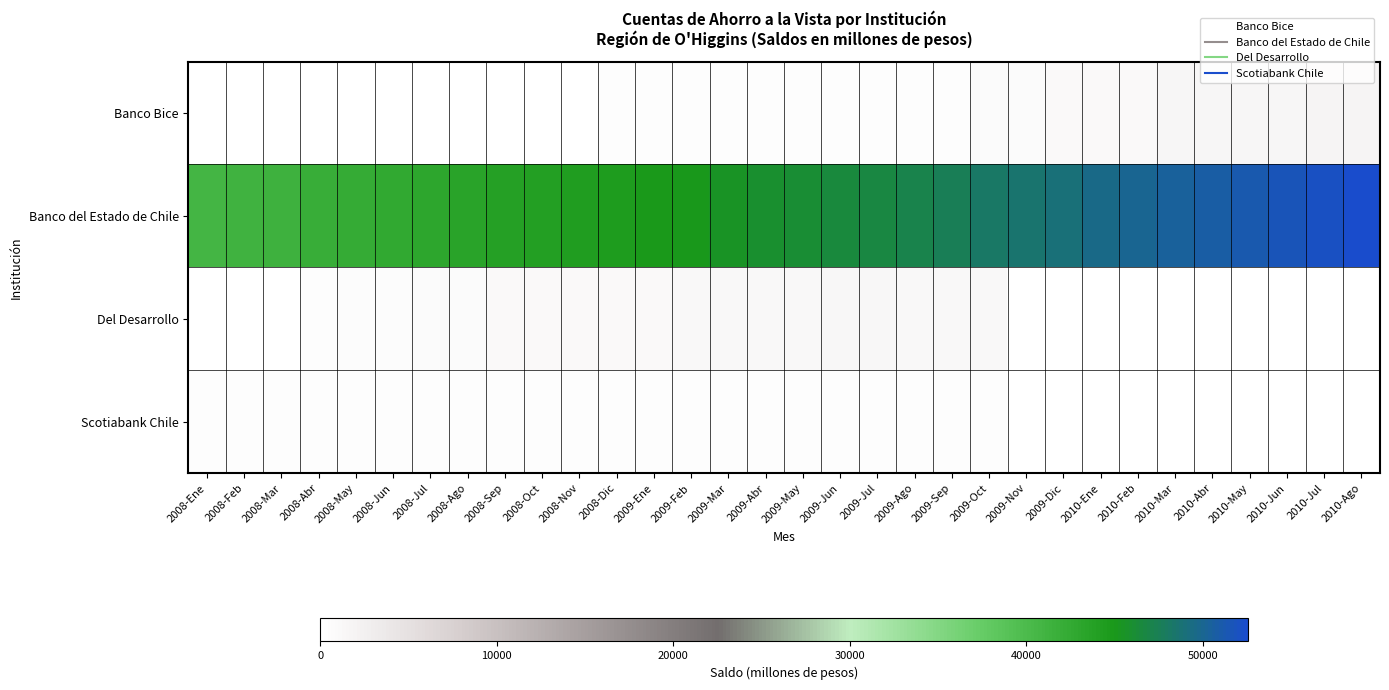

Count the number of categories in the chart.

32